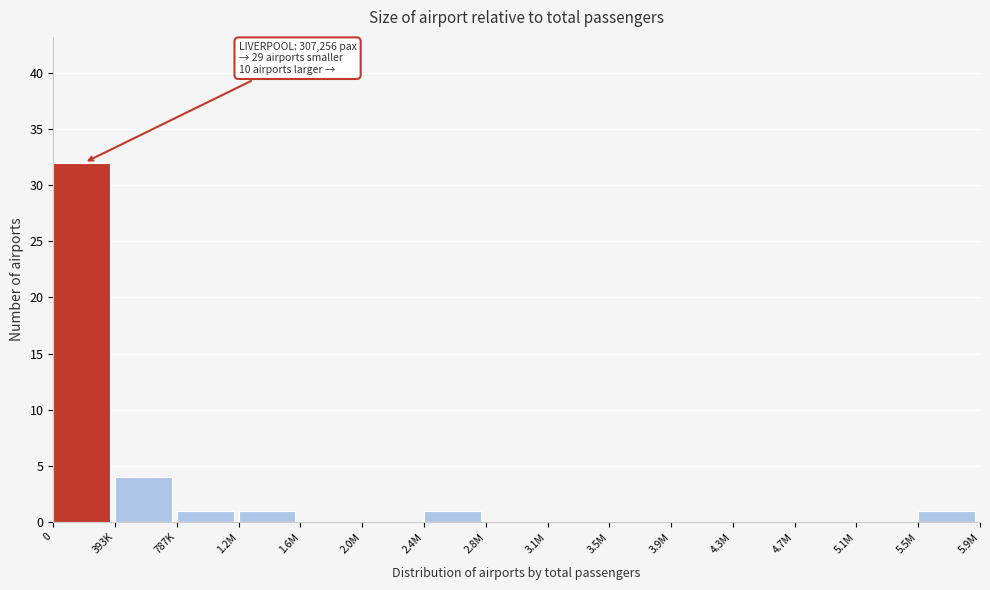

Reading left to right, list all the values displayed in this chart.

0=32	393K=4	787K=1	1.2M=1	1.6M=0	2.0M=0	2.4M=1	2.8M=0	3.1M=0	3.5M=0	3.9M=0	4.3M=0	4.7M=0	5.1M=0	5.5M=1